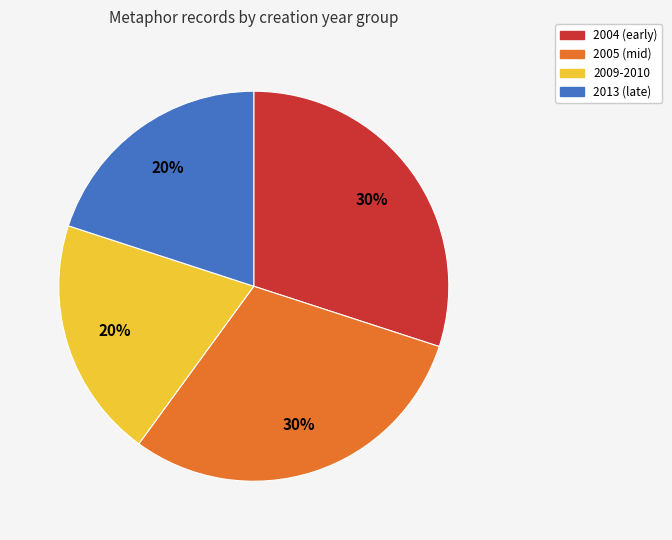

To the nearest percent, what is the average slice percentage?

25%